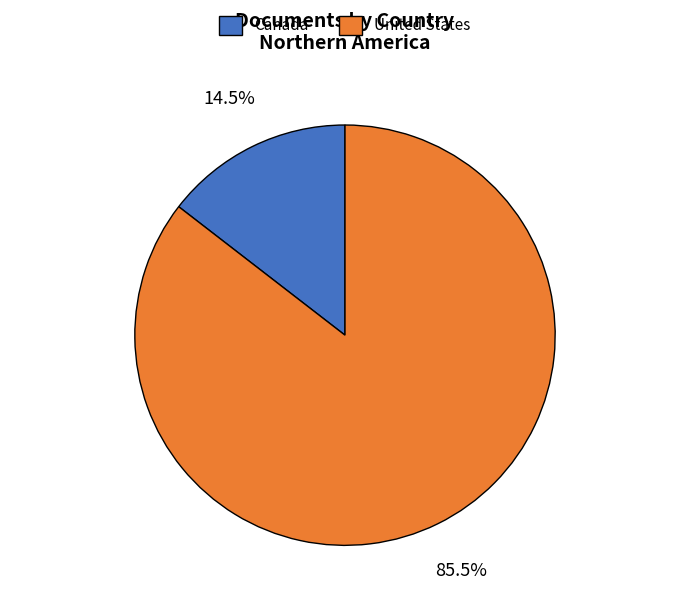

Does Canada represent more than half of the total?

No